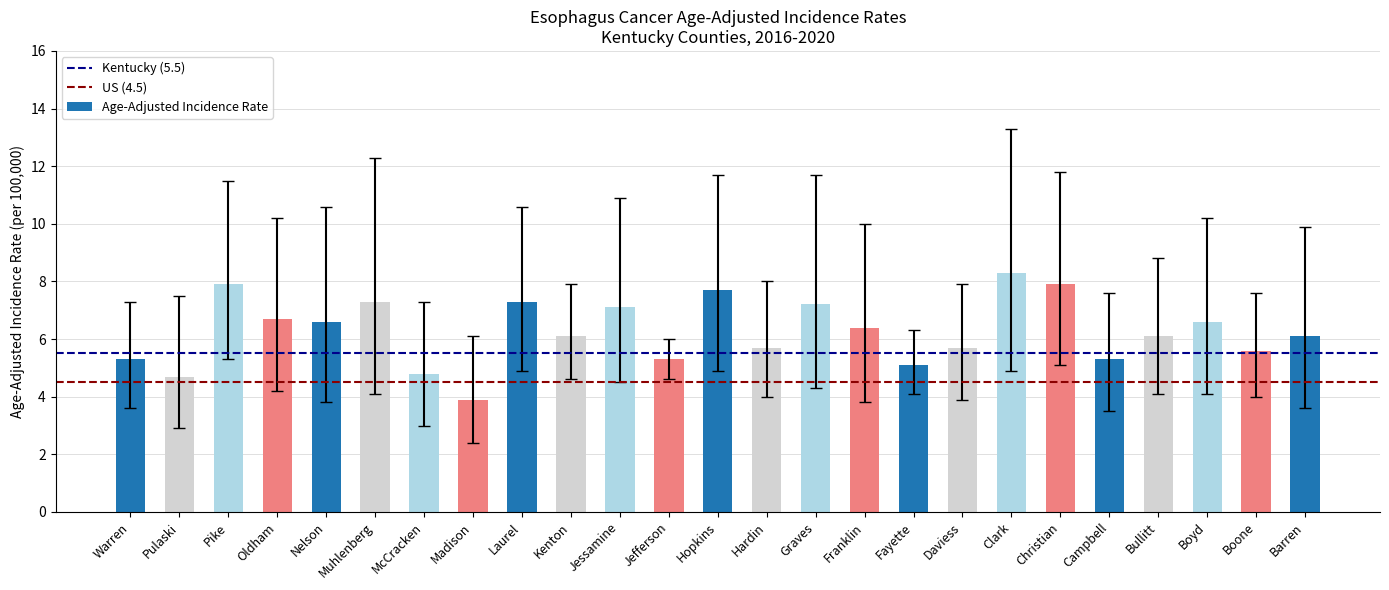

Is it true that the value at Christian is 7.9?

True